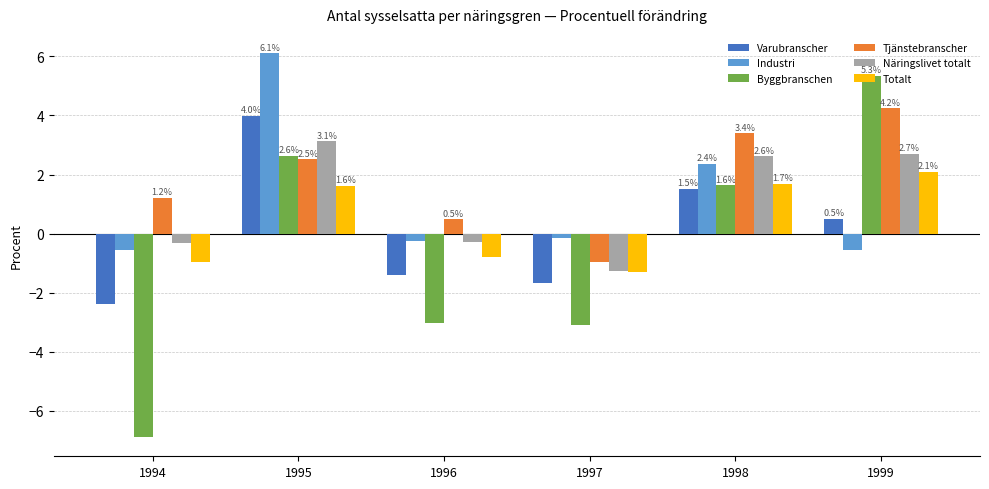

What is the sum of the Byggbranschen values at 1996 and 1995?

-0.4